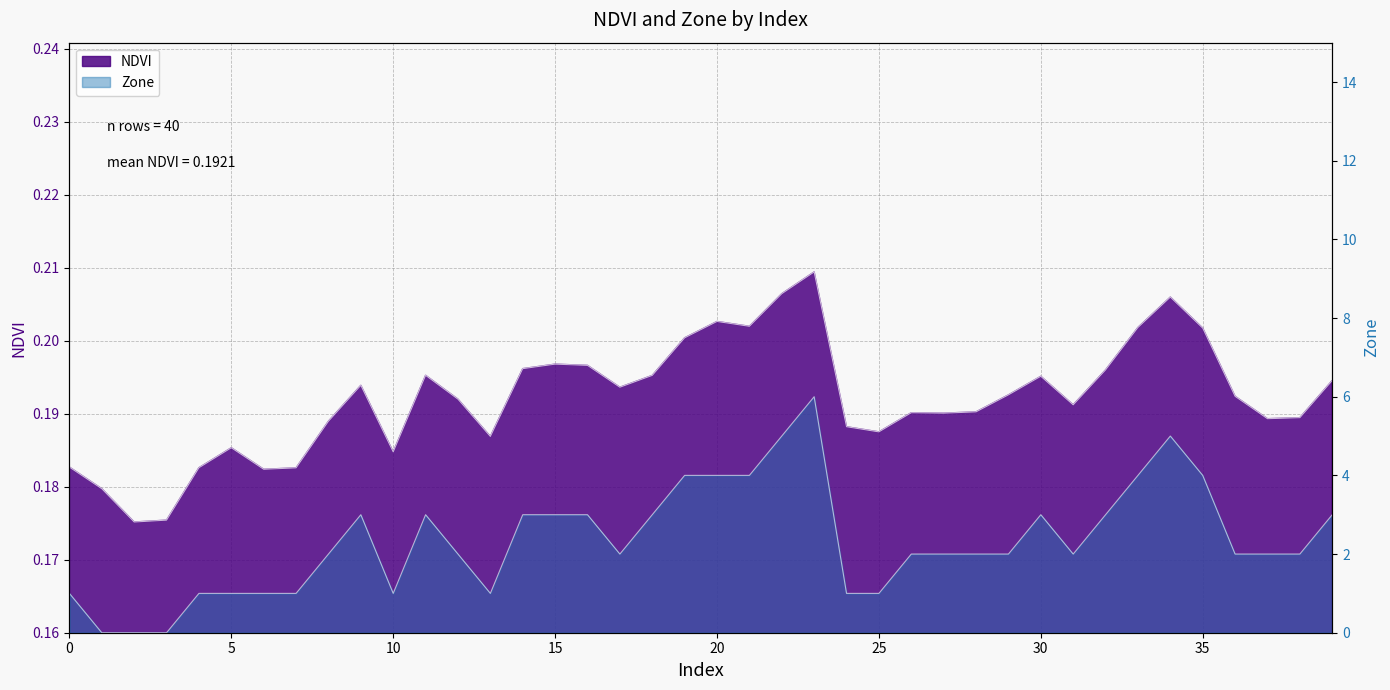

How many data points in Zone are less than 2?

12